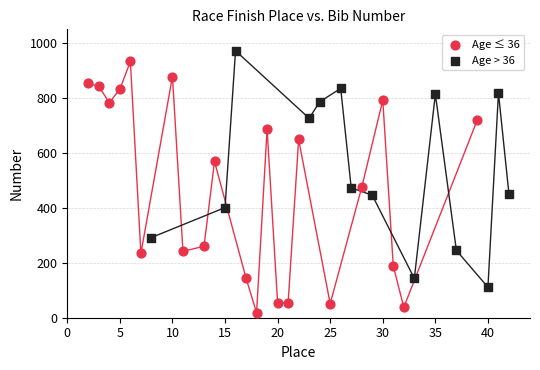

Which series has the largest Y range (max minus min)?

Age ≤ 36